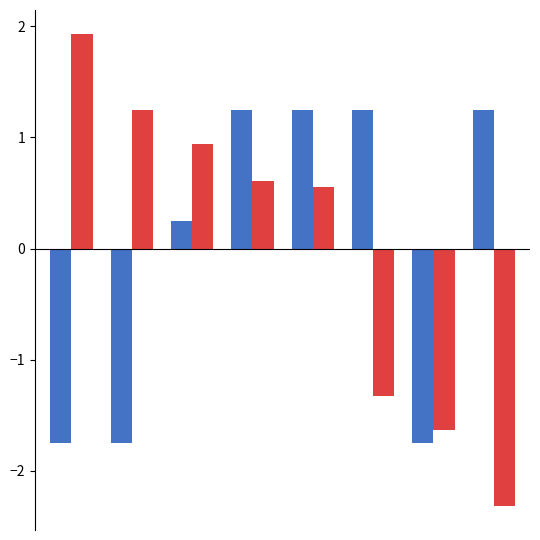

What is the greatest value displayed?

1.9